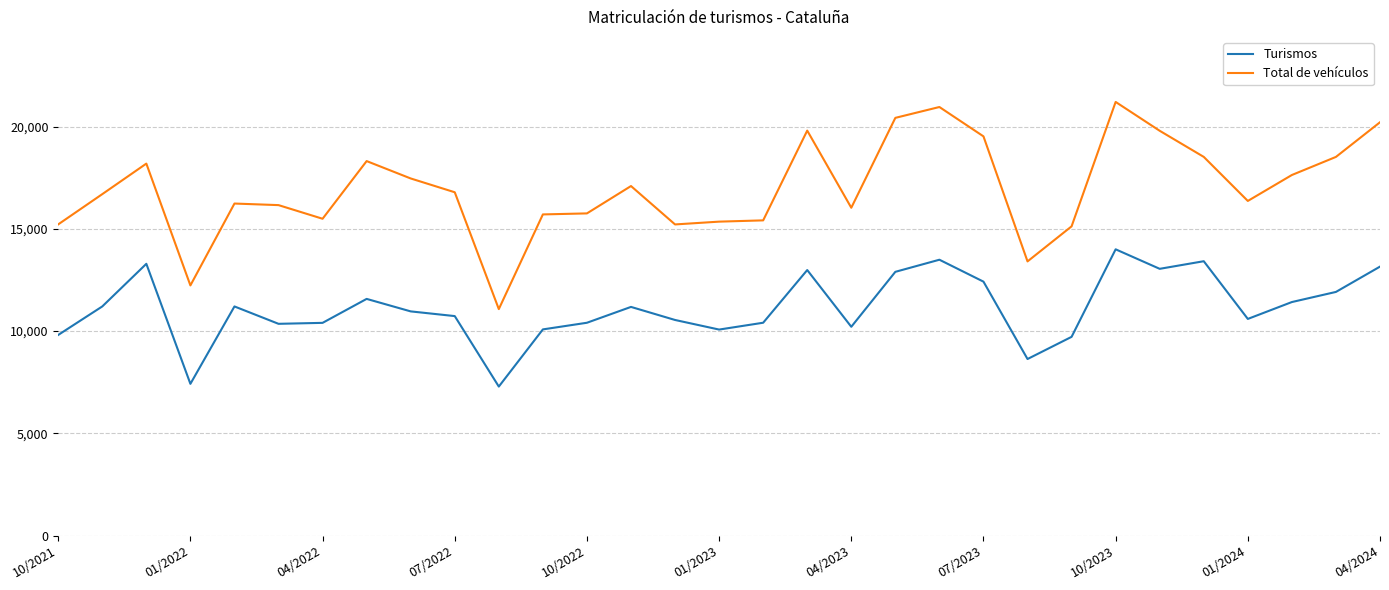

True or false: Turismos and Total de vehículos cross at least once.

False